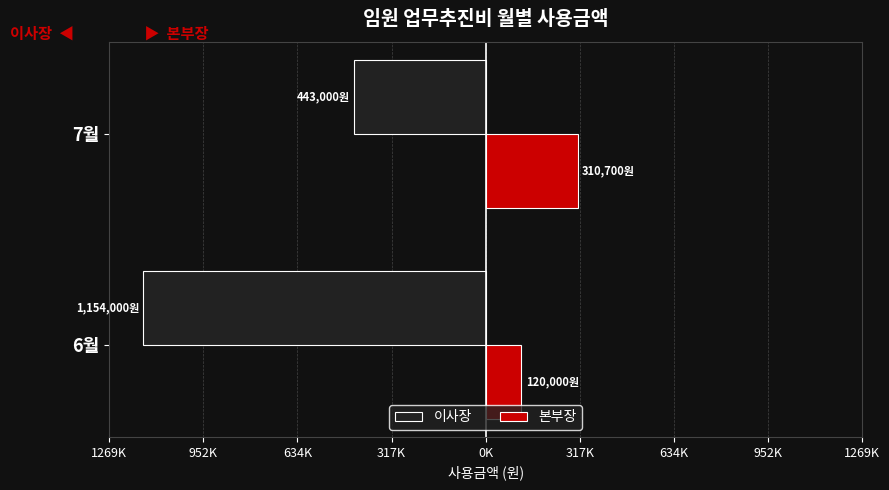

What is the average value of the 이사장 series?

-798500